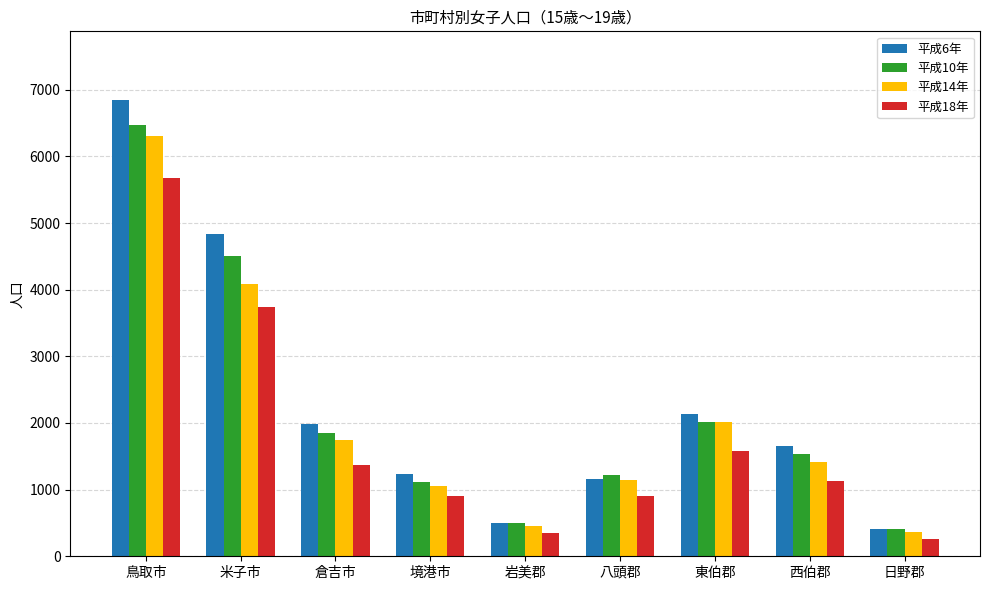

What is the approximate value of 平成18年 at 西伯郡, to the nearest 50?

1150